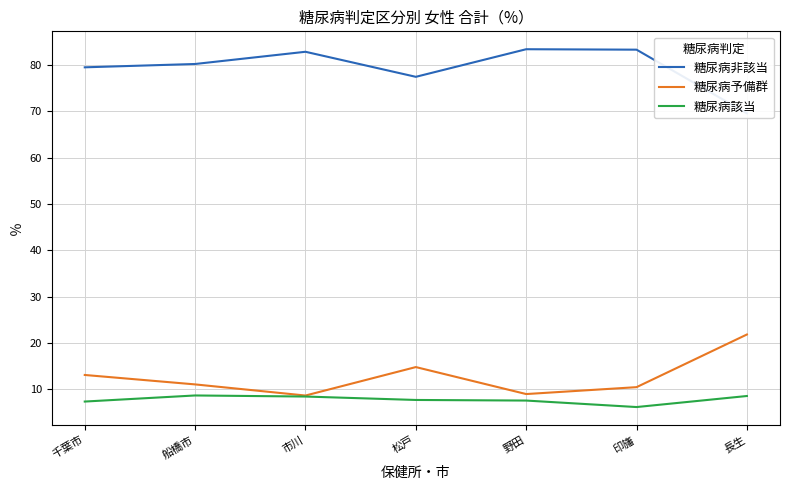

True or false: 糖尿病非該当 and 糖尿病該当 intersect in this chart.

False